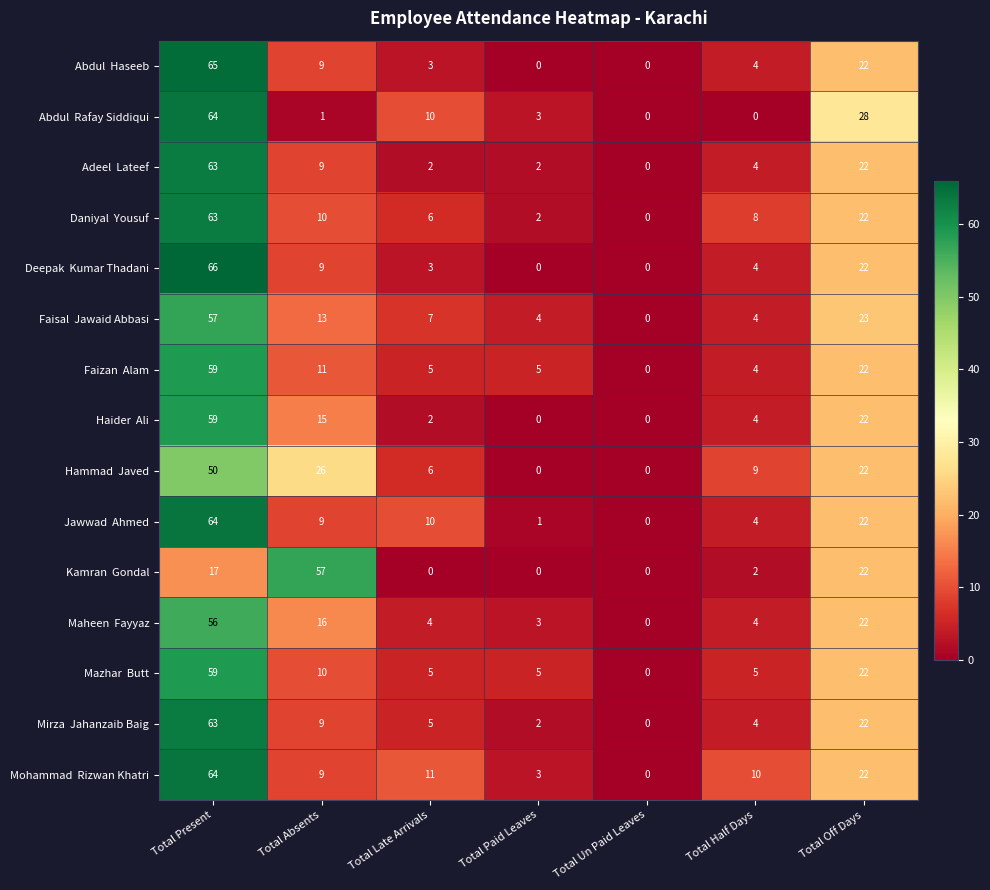

What is the difference between the highest and lowest values at Total Off Days?

6